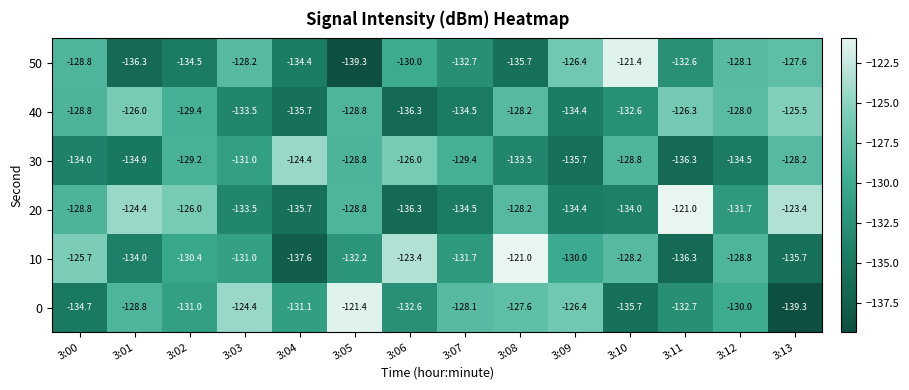

At which label is 10 closest to -129?

3:12